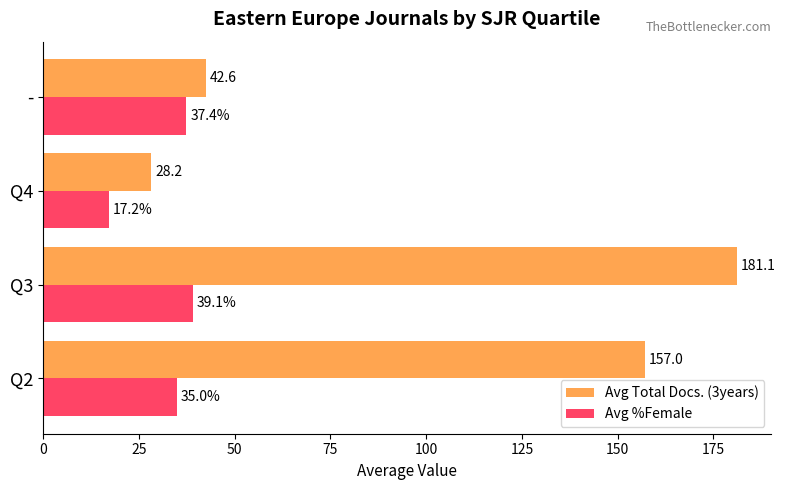

What is the average value of the Avg %Female series?

32.2